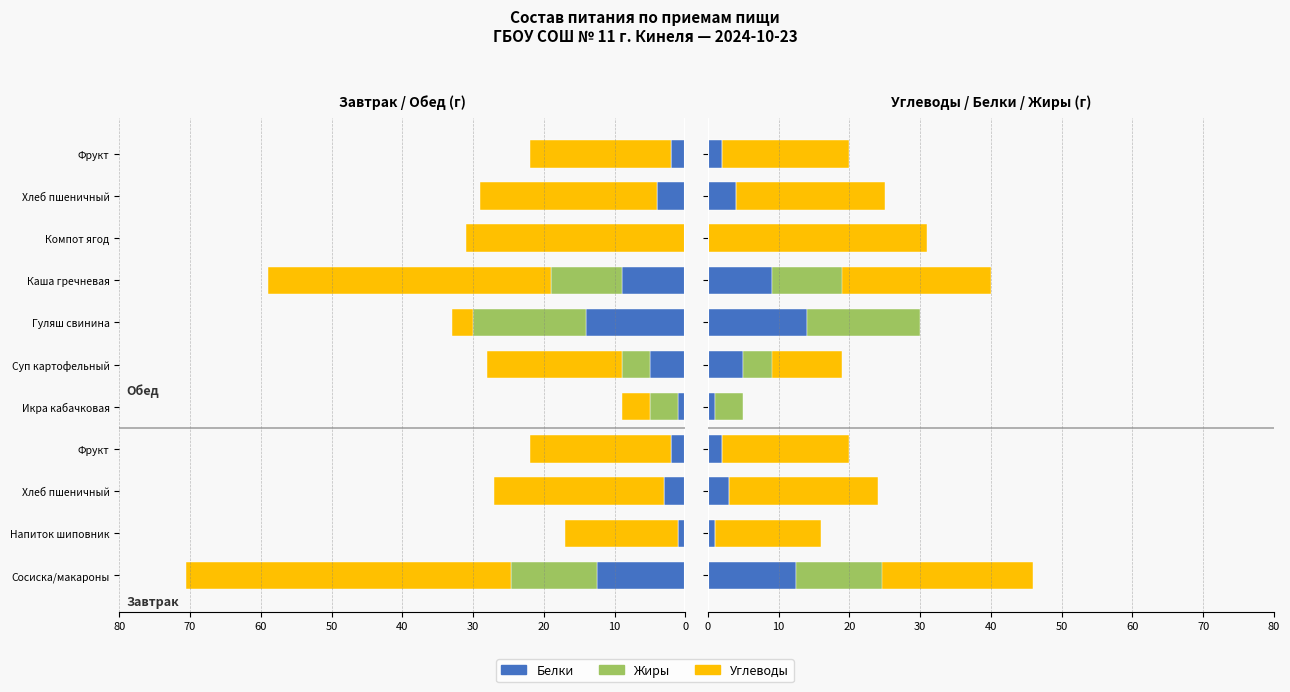

Does the chart contain any negative values?

No